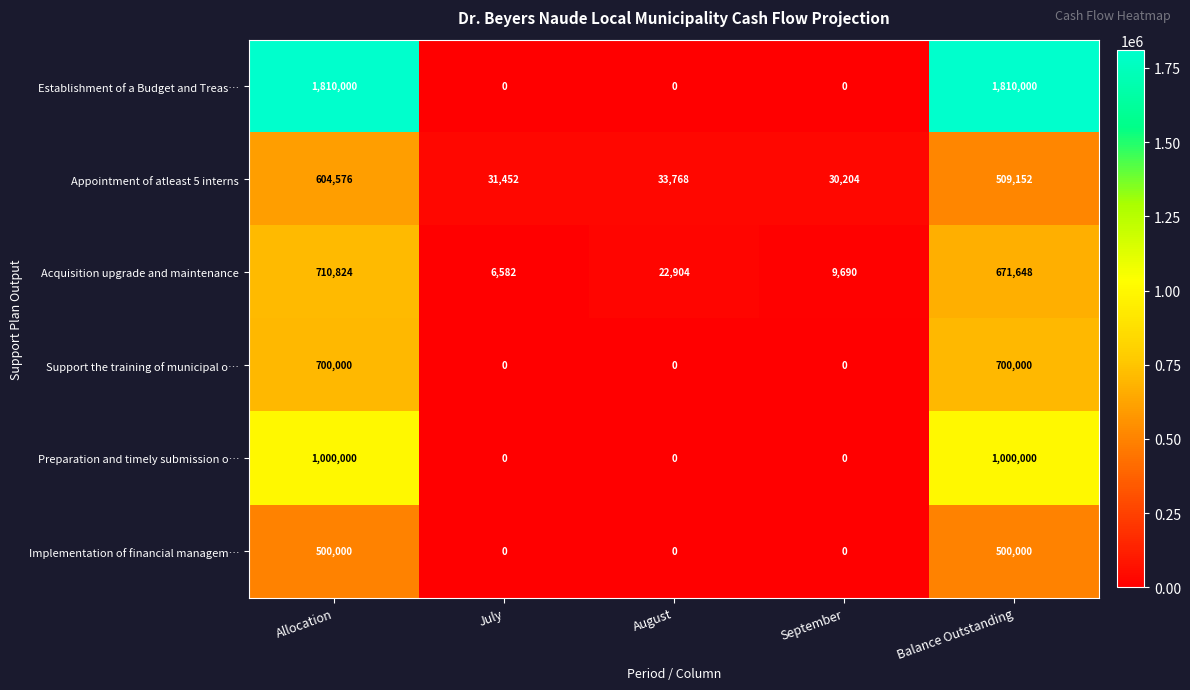

Which series has the largest range (max minus min)?

Establishment of a Budget and Treas…